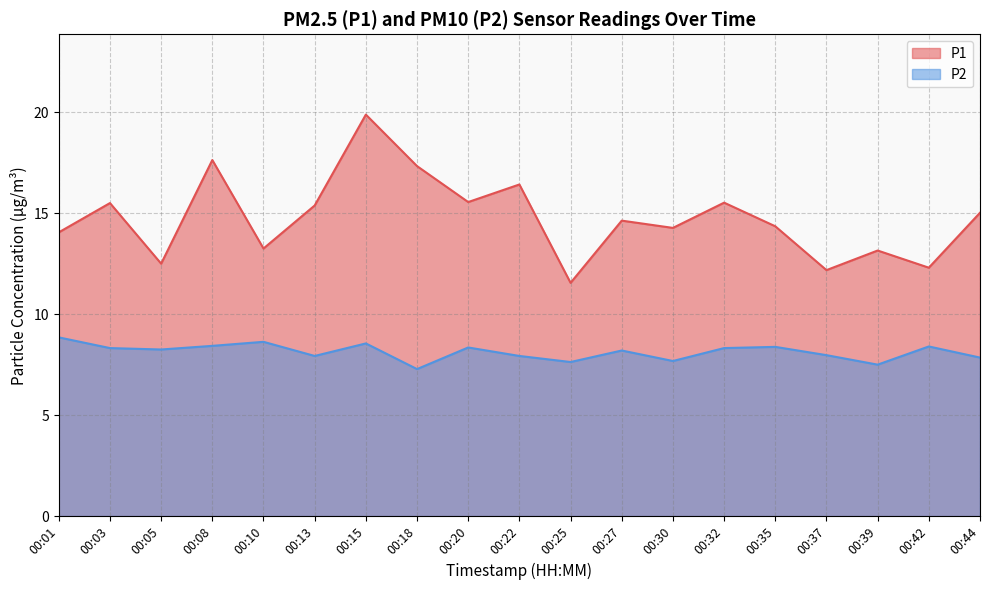

What is the difference between the highest and lowest values at 00:03?

7.2